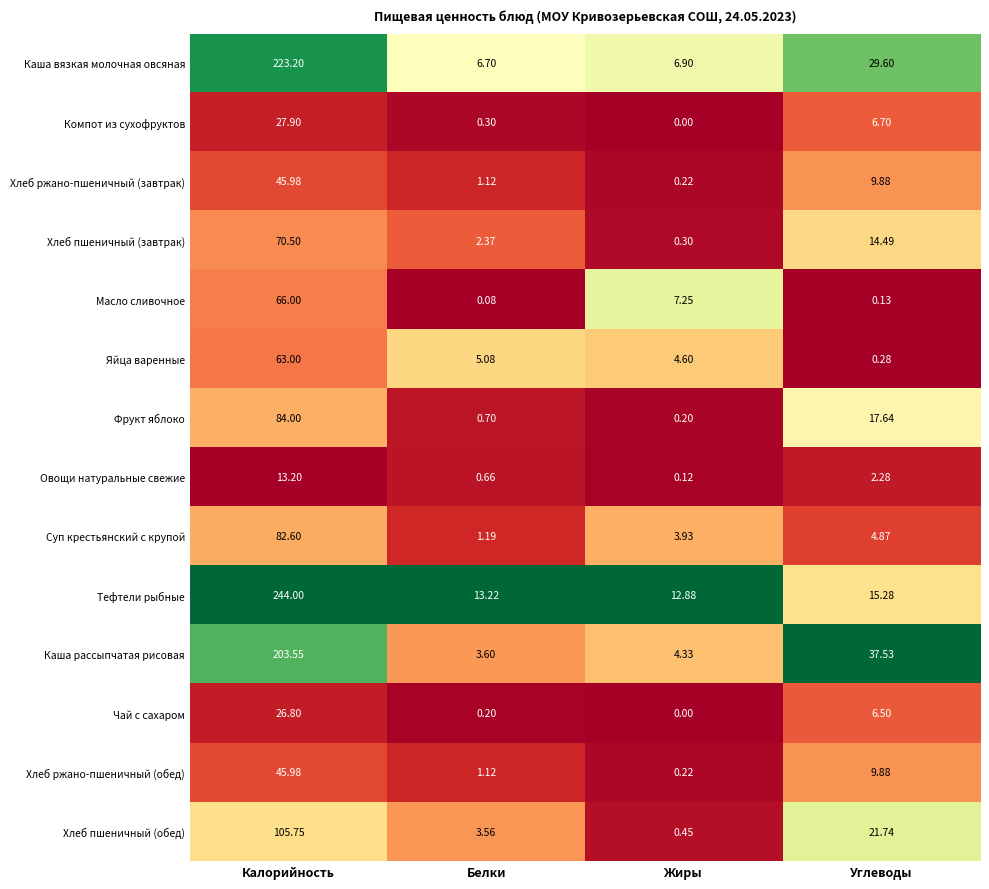

Is the value of Хлеб ржано-пшеничный (обед) at Калорийность greater than the value of Чай с сахаром at Жиры?

Yes